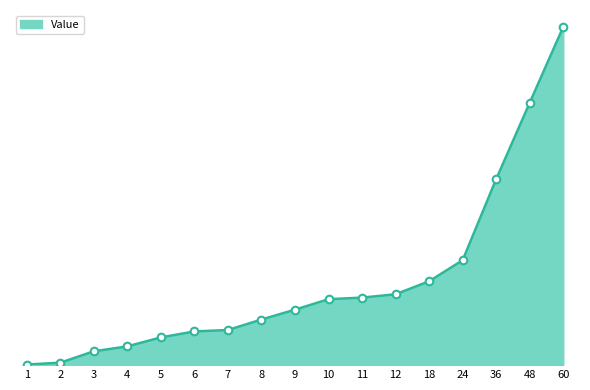

What is the change in value from 11 to 12?

+0.6